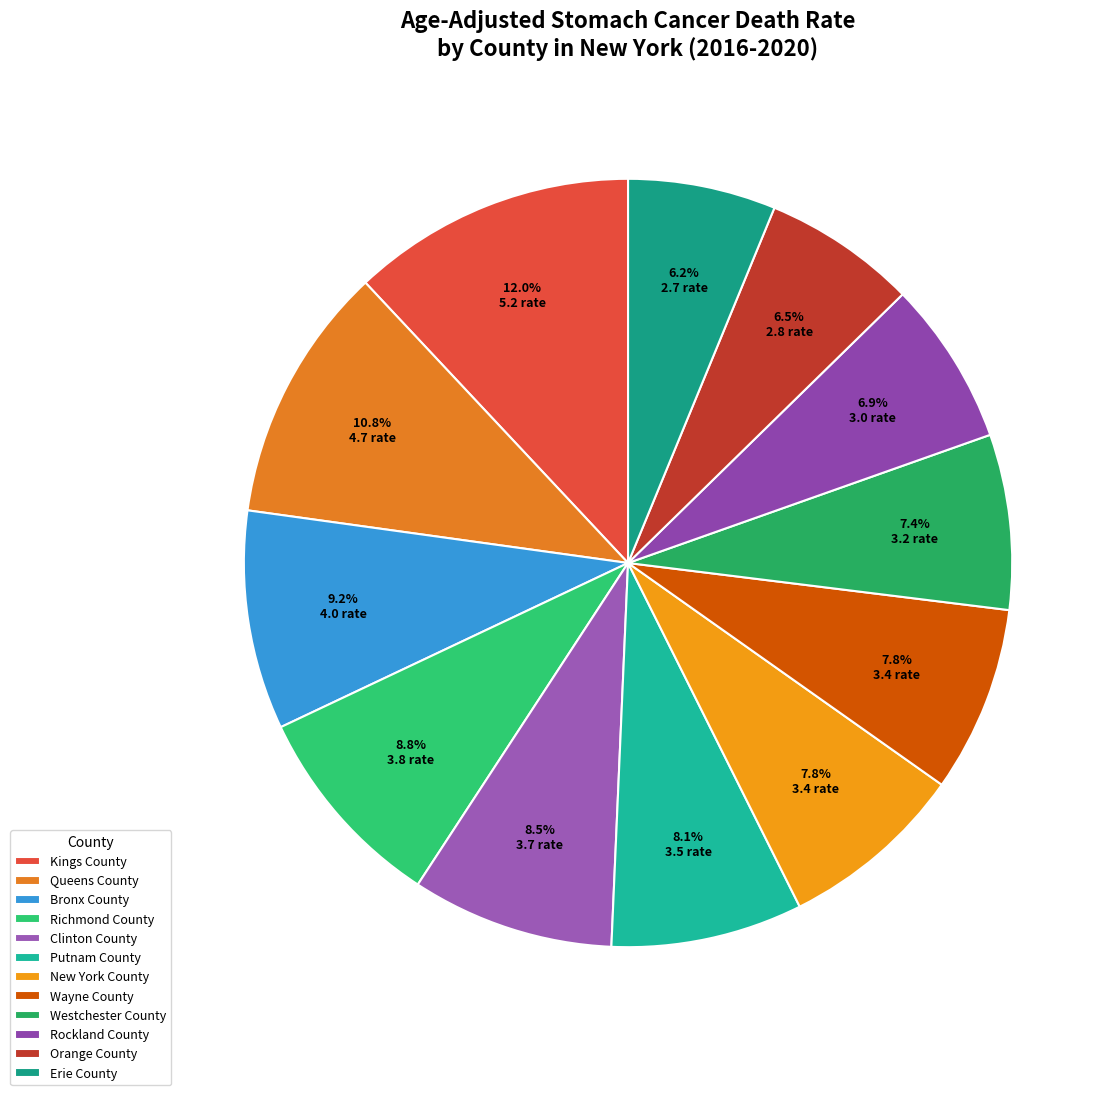

Does any single category account for the majority?

No